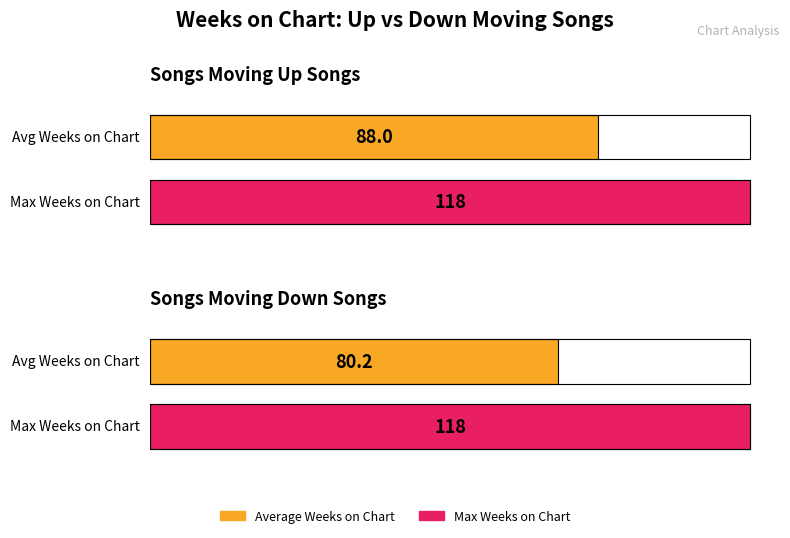

Are the bars grouped side by side (vs. stacked)?

Yes